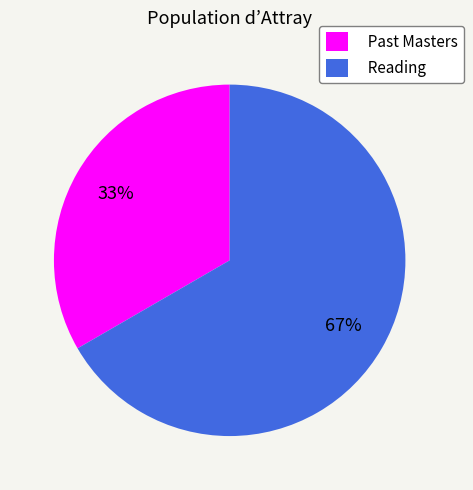

To the nearest percent, what is the combined percentage of Past Masters and Reading?

100%